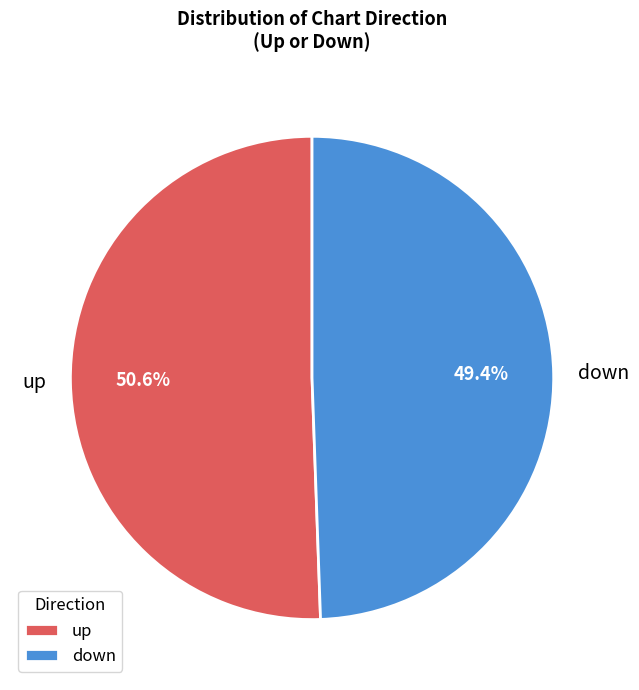

Count the number of slices in the pie.

2